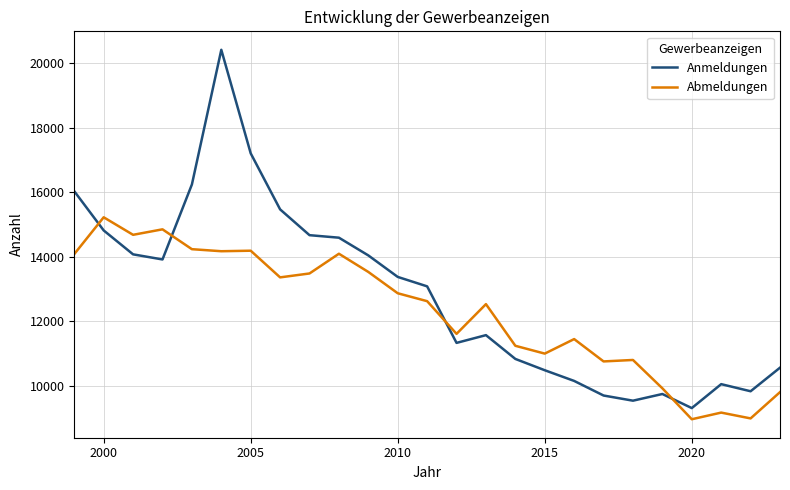

What is the difference between the maximum and minimum values in the Abmeldungen series?

6255